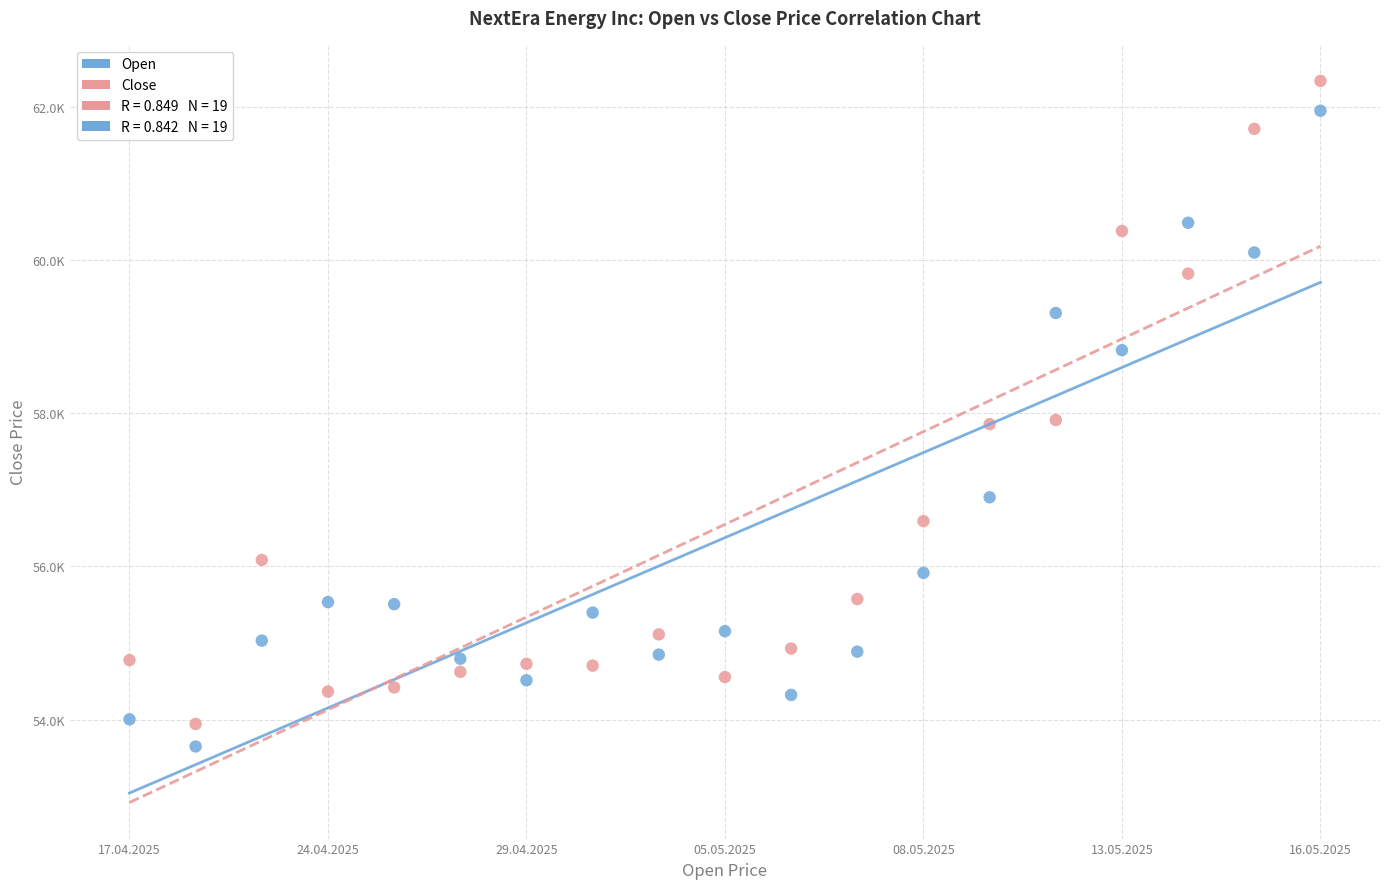

Which series reaches the maximum Y coordinate?

Close